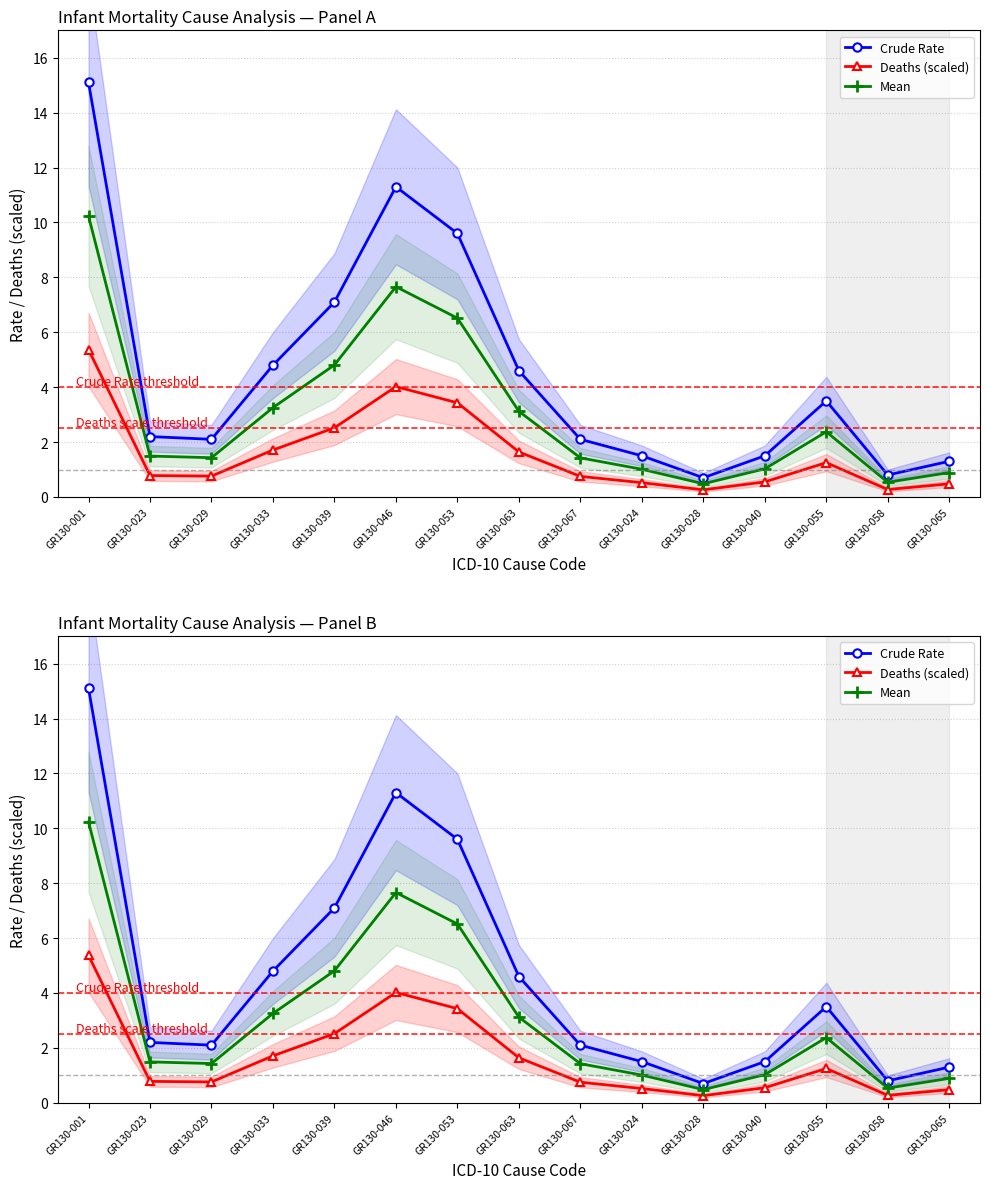

What is the total value across all series at GR130-063?

9.4